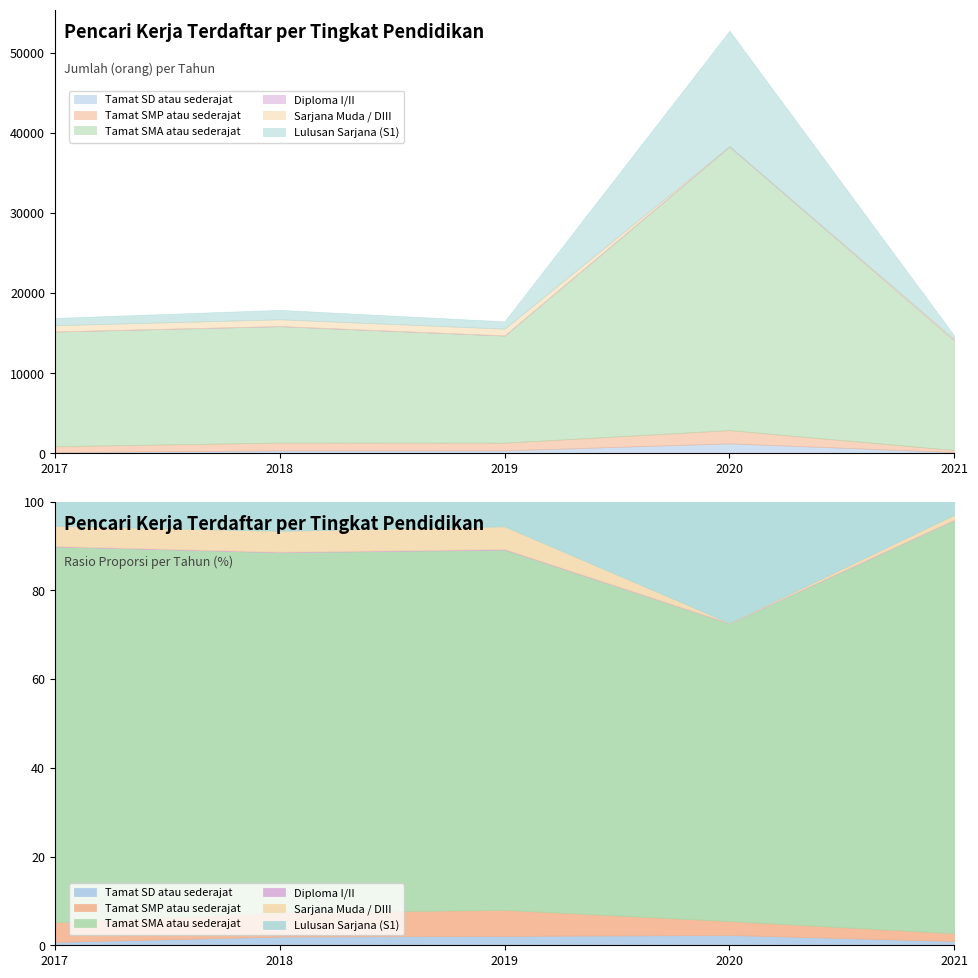

The Sarjana Muda / DIII series shows 12 at 2020. True or false?

True